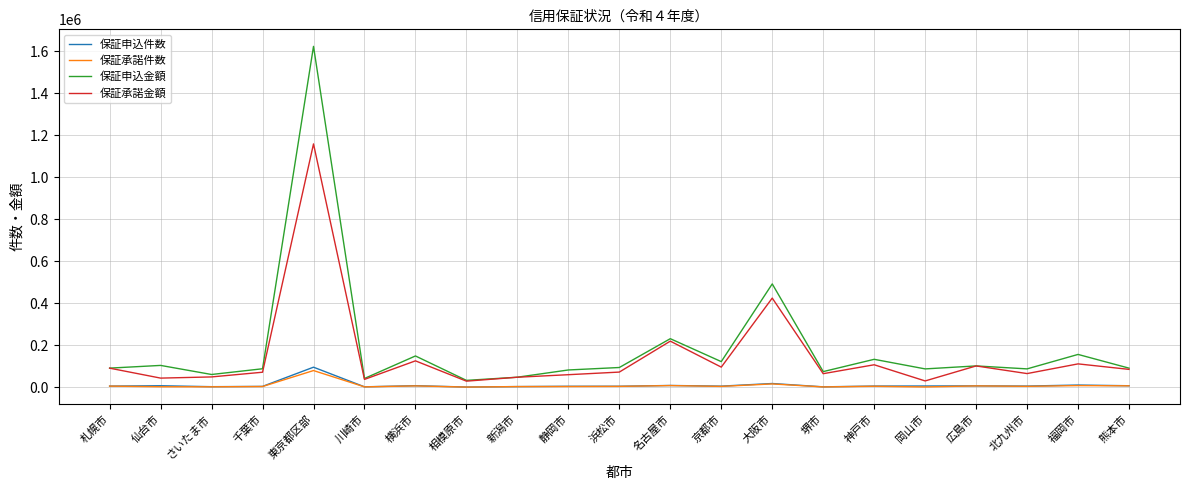

What position from the right is 相模原市?

14